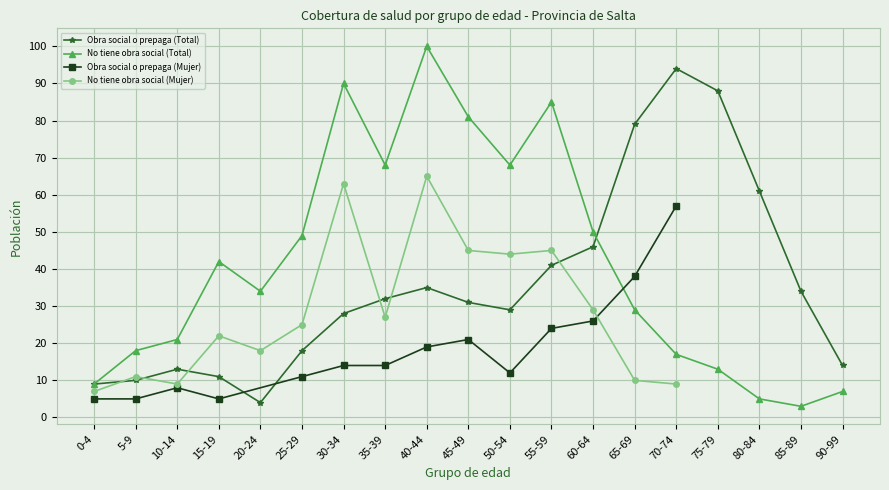

List the labels in order of Obra social o prepaga (Total) value, largest first.

70-74, 75-79, 65-69, 80-84, 60-64, 55-59, 40-44, 85-89, 35-39, 45-49, 50-54, 30-34, 25-29, 90-99, 10-14, 15-19, 5-9, 0-4, 20-24